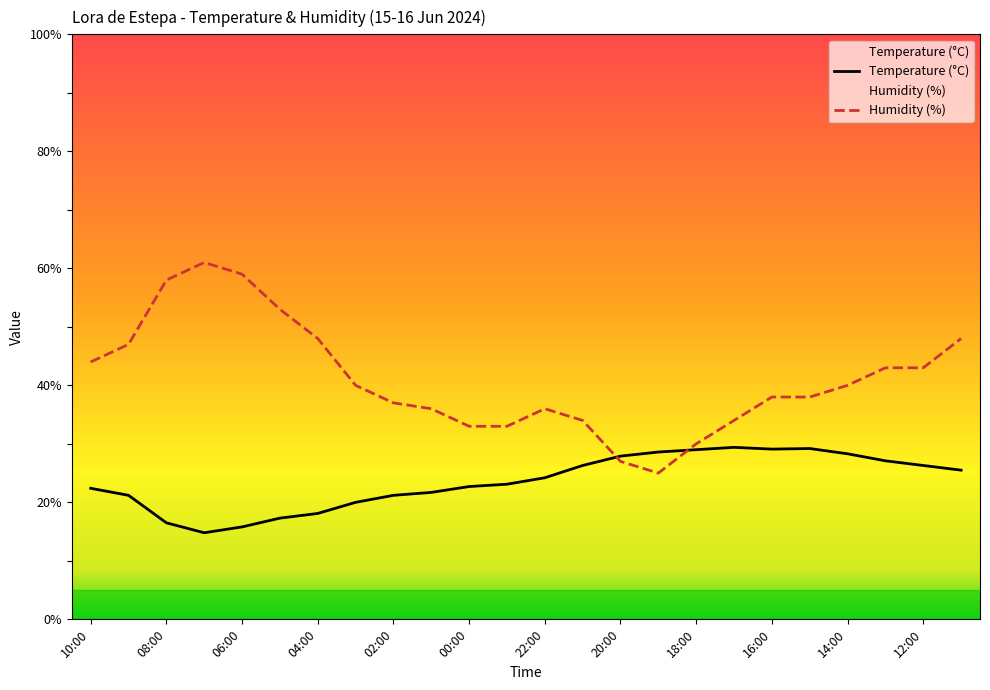

The Temperature (°C) series shows 4.5 at 20:00. True or false?

False